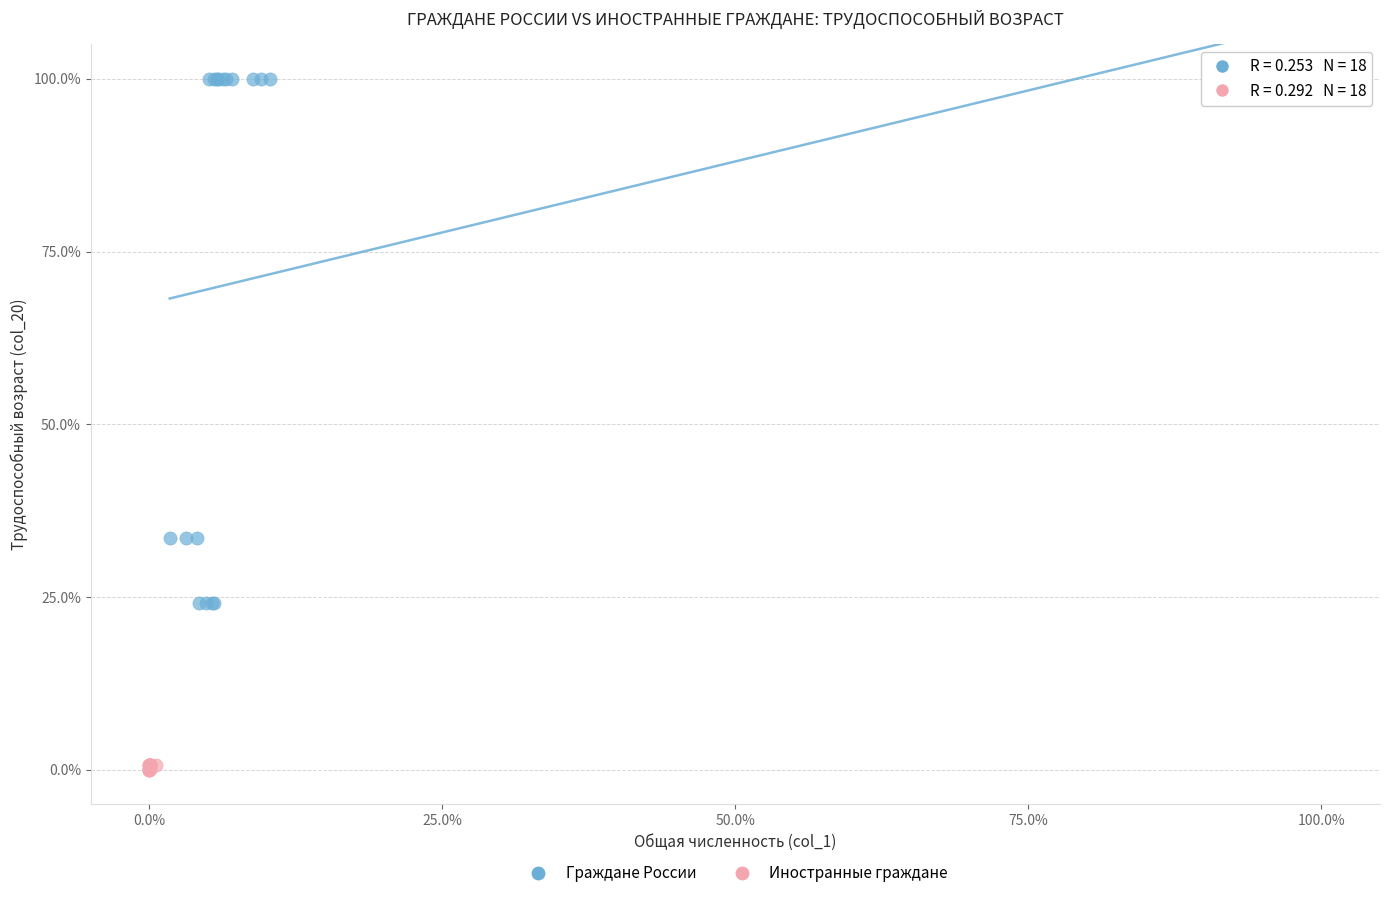

What are all the series names shown in the legend?

Граждане России, Иностранные граждане